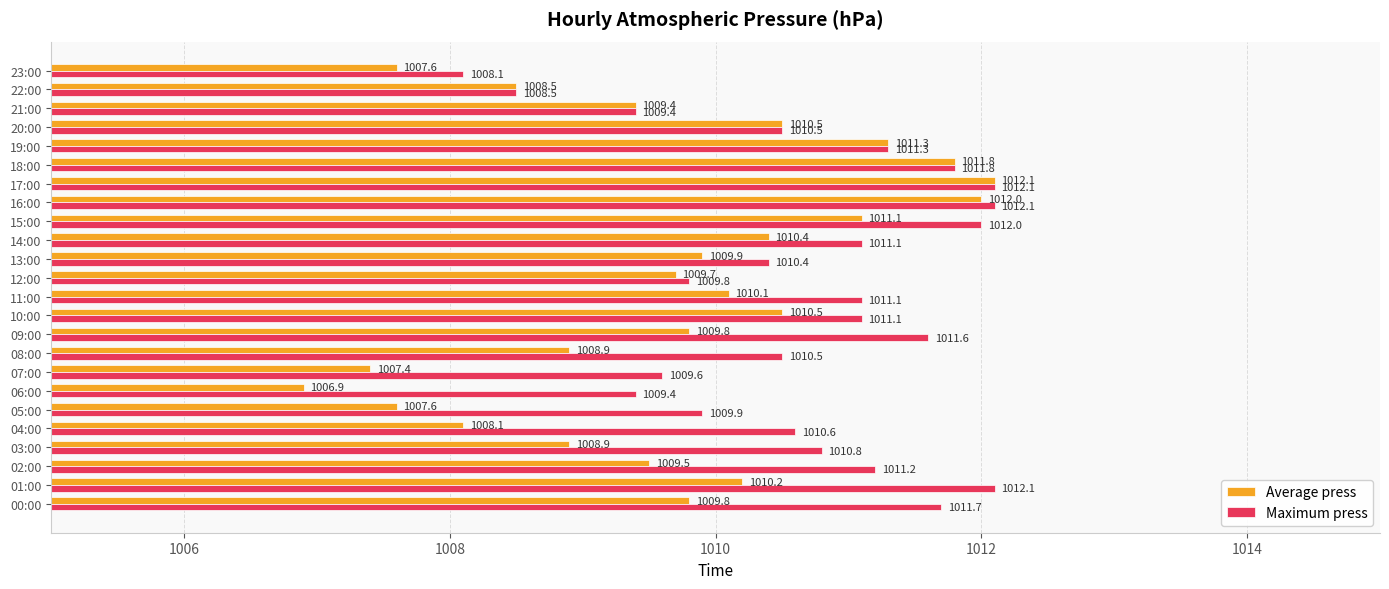

List the series in order of their overall mean, highest first.

Maximum press, Average press